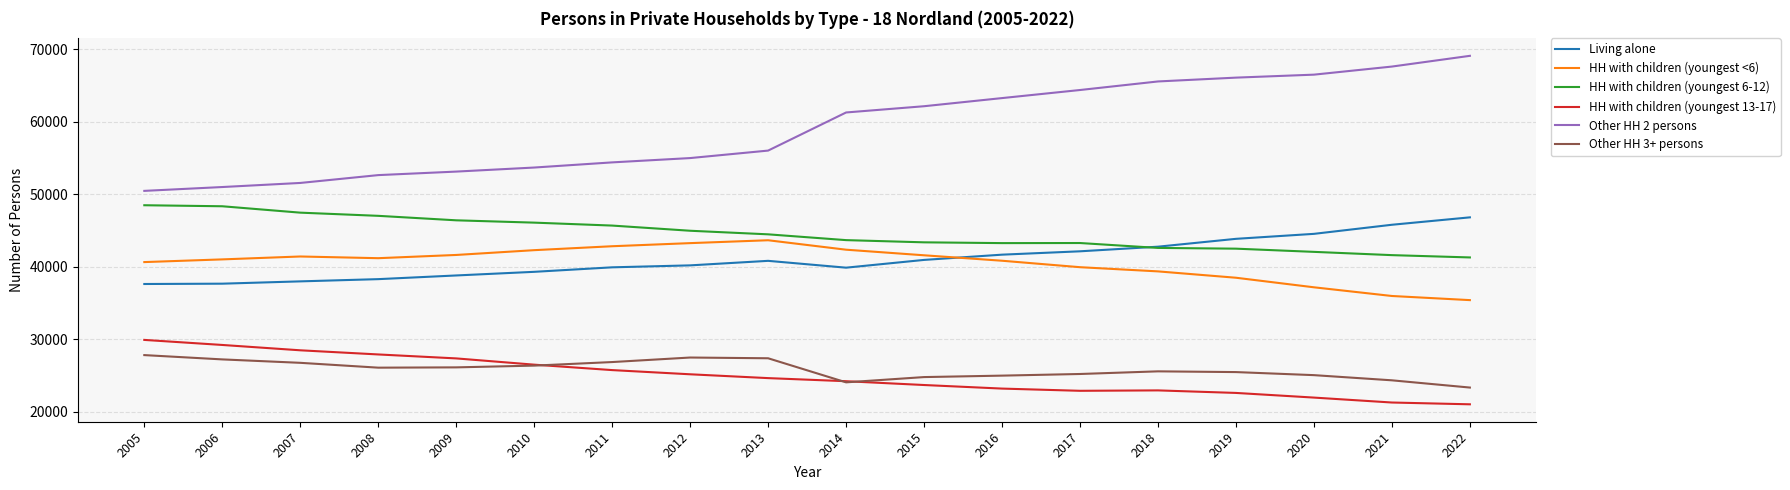

Is the value of HH with children (youngest 6-12) at 2009 greater than the value of Other HH 2 persons at 2005?

No